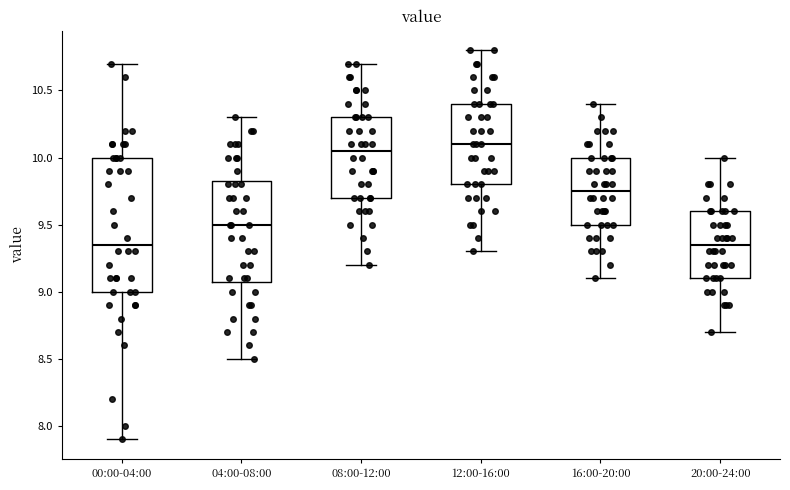

Reading left to right, read every box against the y-axis: the position of its median line, the range the box covers, and the ends of its whiskers. The values are not printed on the chart, so give them approximately, as read against the axis.

00:00-04:00: median 9.35, box 9.00 to 10.00, whiskers 7.90 to 10.70
04:00-08:00: median 9.50, box 9.10 to 9.85, whiskers 8.50 to 10.30
08:00-12:00: median 10.05, box 9.70 to 10.30, whiskers 9.20 to 10.70
12:00-16:00: median 10.10, box 9.80 to 10.40, whiskers 9.30 to 10.80
16:00-20:00: median 9.75, box 9.50 to 10.00, whiskers 9.10 to 10.40
20:00-24:00: median 9.35, box 9.10 to 9.60, whiskers 8.70 to 10.00